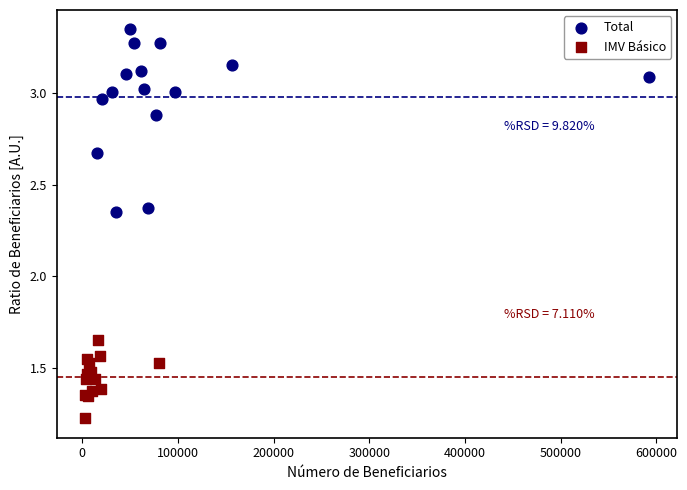

Which series has the largest Y range (max minus min)?

Total